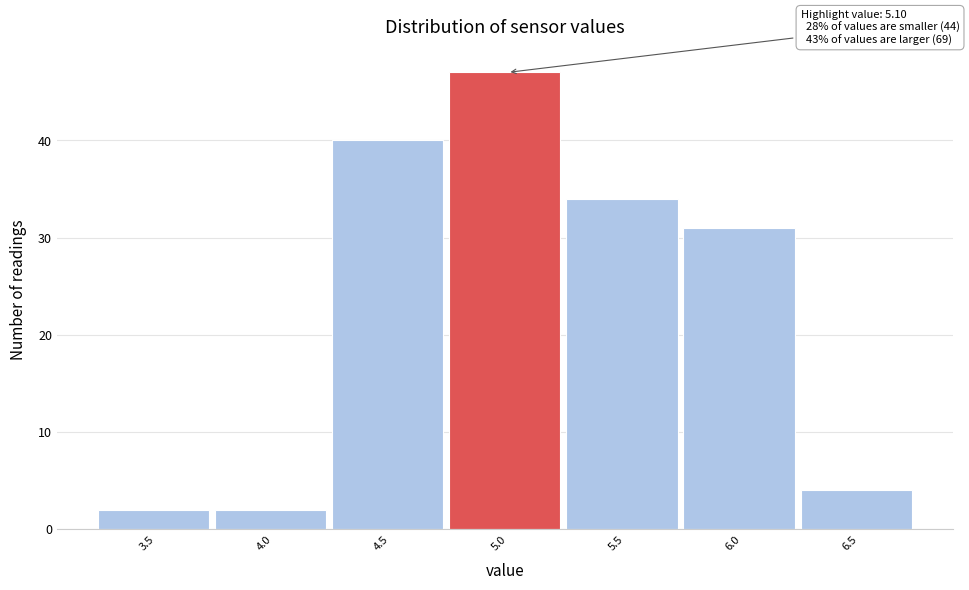

Reading left to right, what are all the values shown in this chart?

2	2	40	47	34	31	4